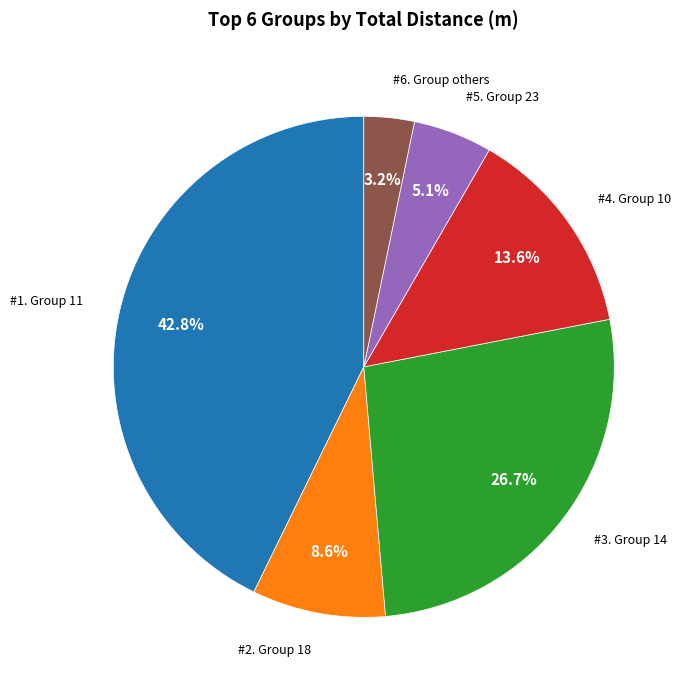

Does any single category account for the majority?

No